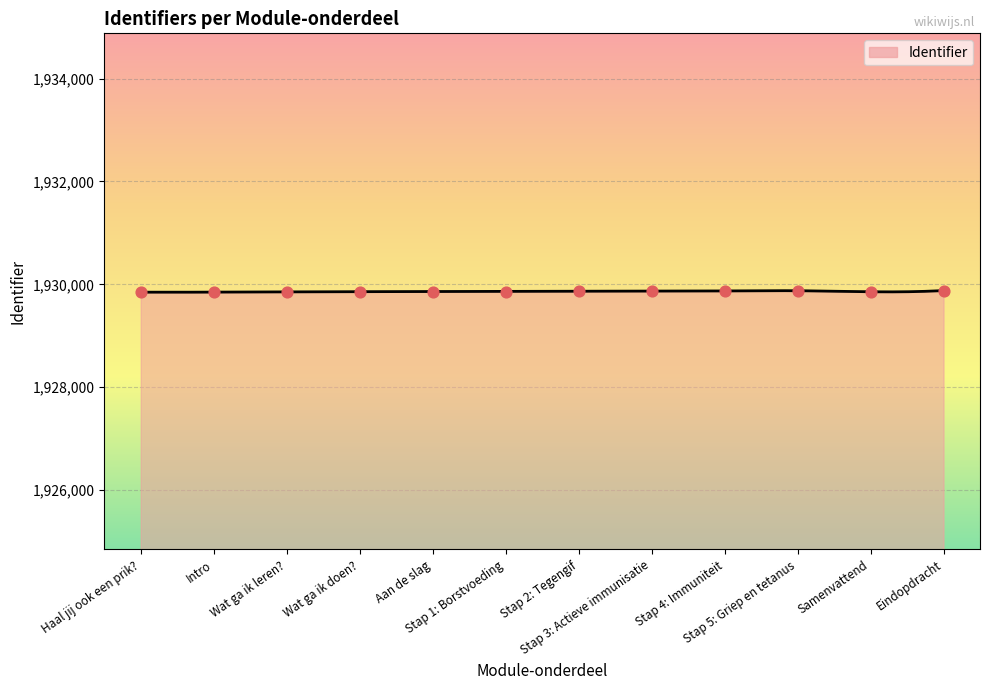

What is the ratio of the value at Samenvattend to the value at Stap 2: Tegengif?

1.0